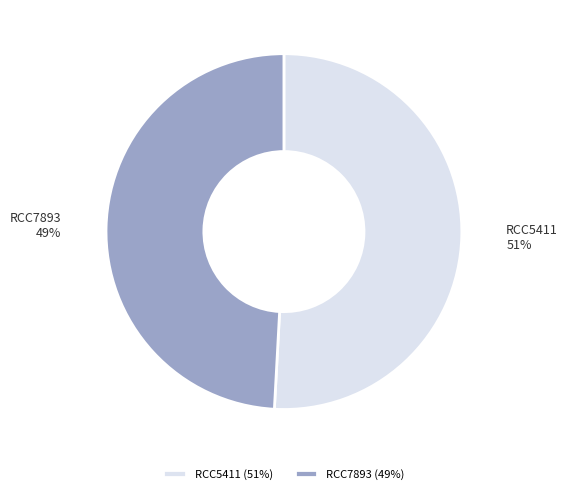

Between RCC5411 and RCC7893, which is larger?

RCC5411